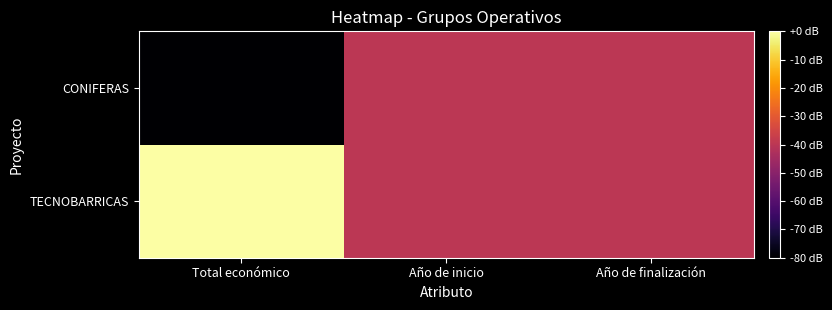

Reading left to right, what are all the values shown in this chart?

TECNOBARRICAS: Total económico=0	Año de inicio=-40	Año de finalización=-40
CONIFERAS: Total económico=-80	Año de inicio=-40	Año de finalización=-40